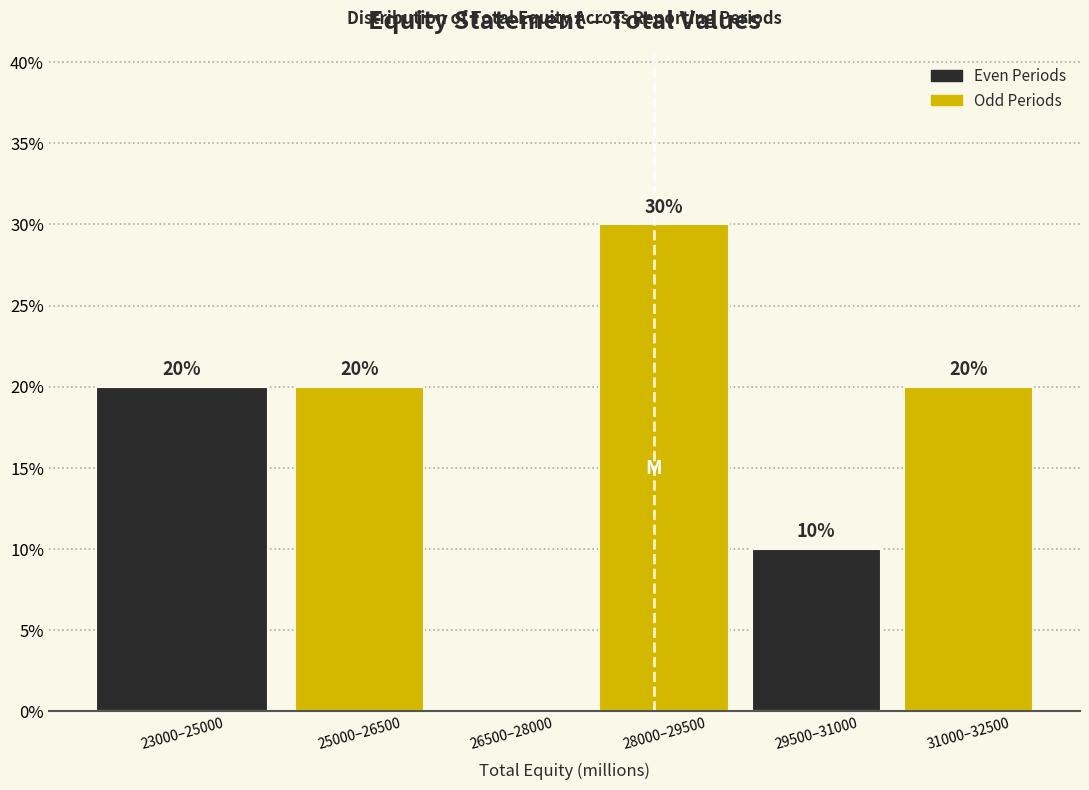

Reading right to left, transcribe all the data shown in this chart.

31000–32500=20	29500–31000=10	28000–29500=30	26500–28000=0	25000–26500=20	23000–25000=20